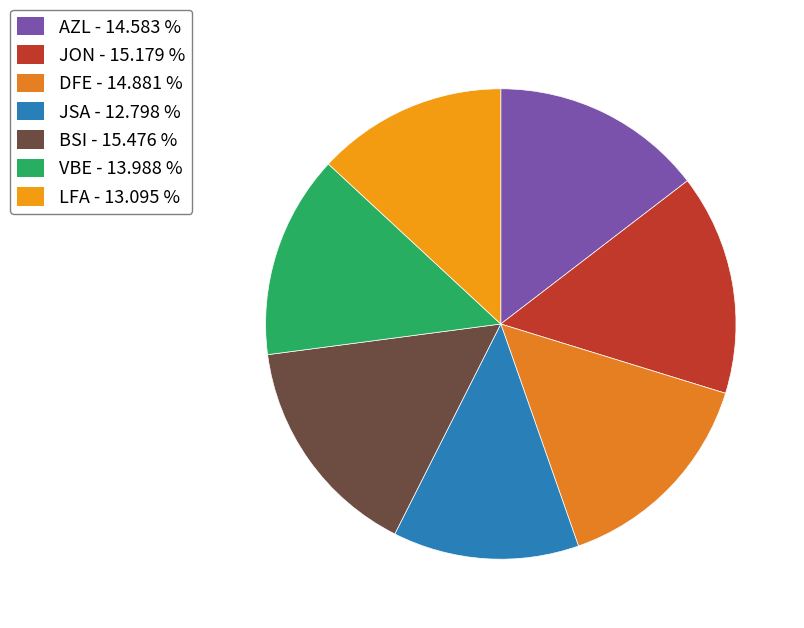

Rank the categories by value from lowest to highest.

JSA, LFA, VBE, AZL, DFE, JON, BSI